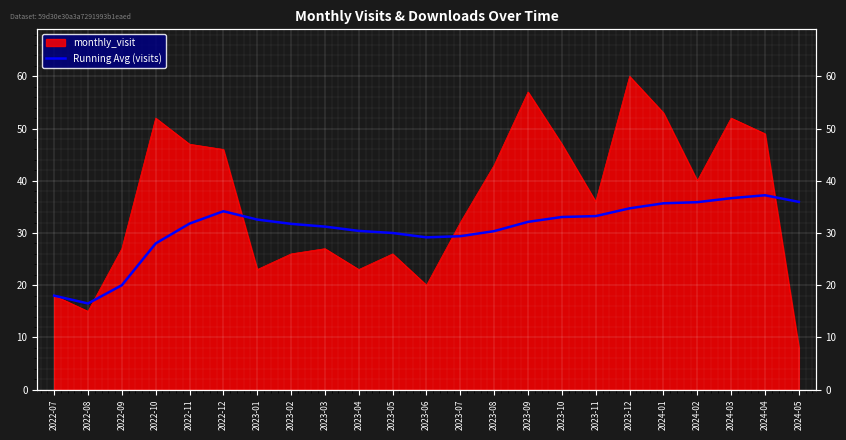

Between 2022-07 and 2024-03, which is larger?

2024-03